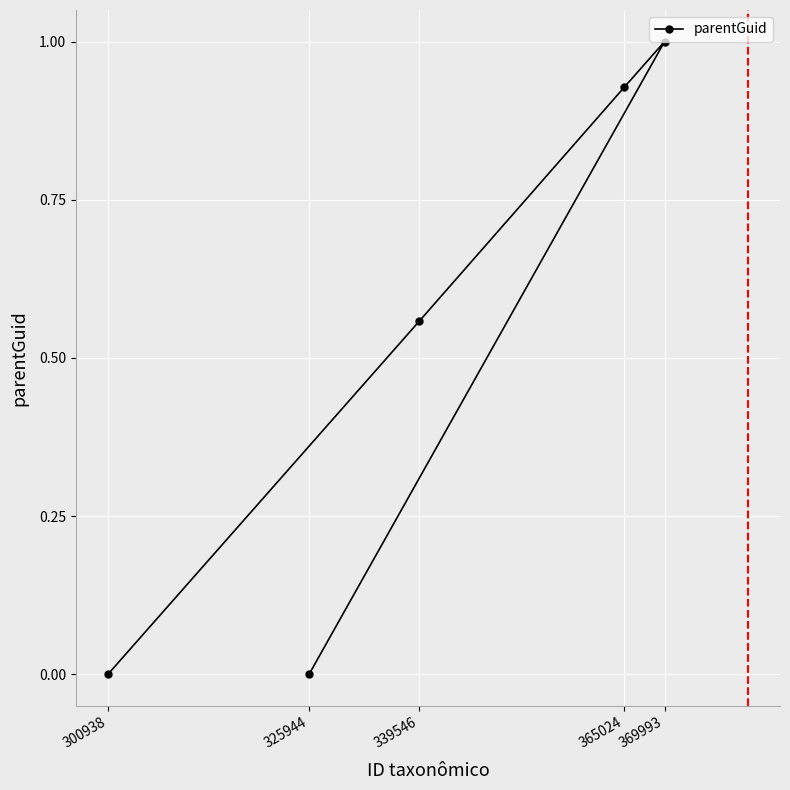

What is the sum of all values?

2.5